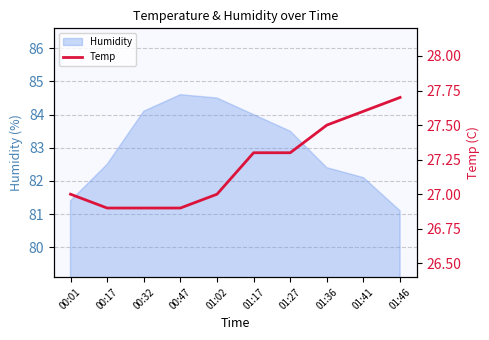

Is it true that Humidity equals 36.3 at 01:46?

False